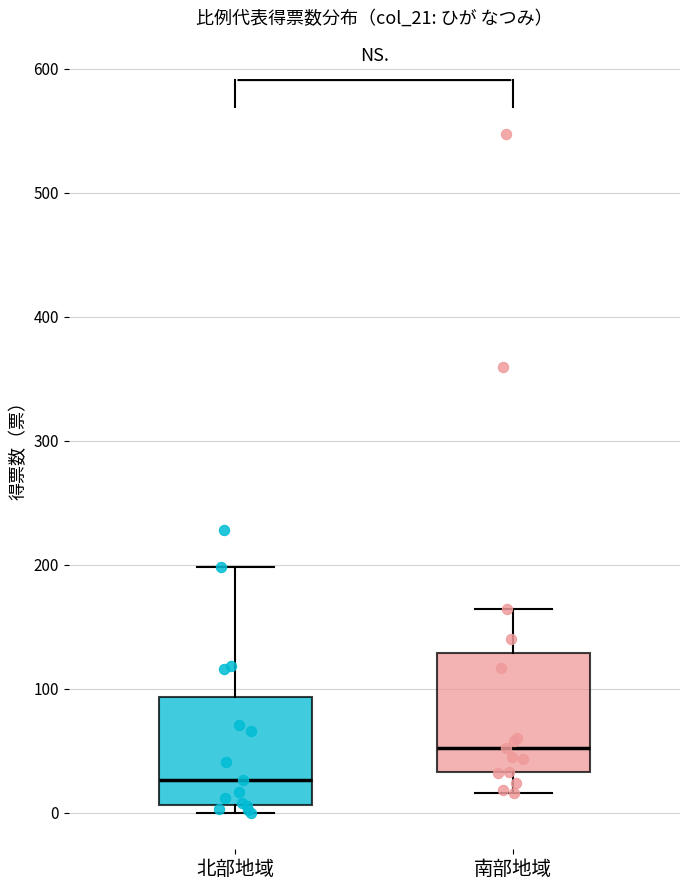

Reading left to right, transcribe this box plot: for each box, give where its median line is, the range the box spans, and where its two whiskers end, as read against the y-axis. The values are not printed on the chart, so give them approximately, as read against the axis.

北部地域: median 30, box 10 to 90, whiskers 0 to 200
南部地域: median 50, box 30 to 130, whiskers 20 to 160